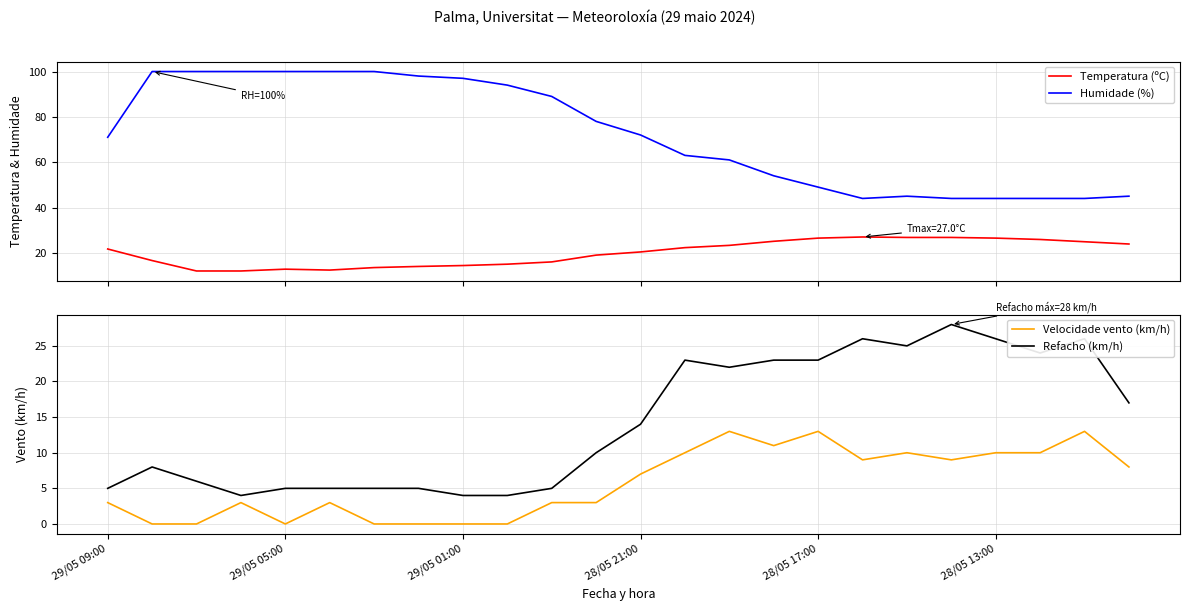

True or false: Refacho (km/h) has a value of 16.4 at 18.

False